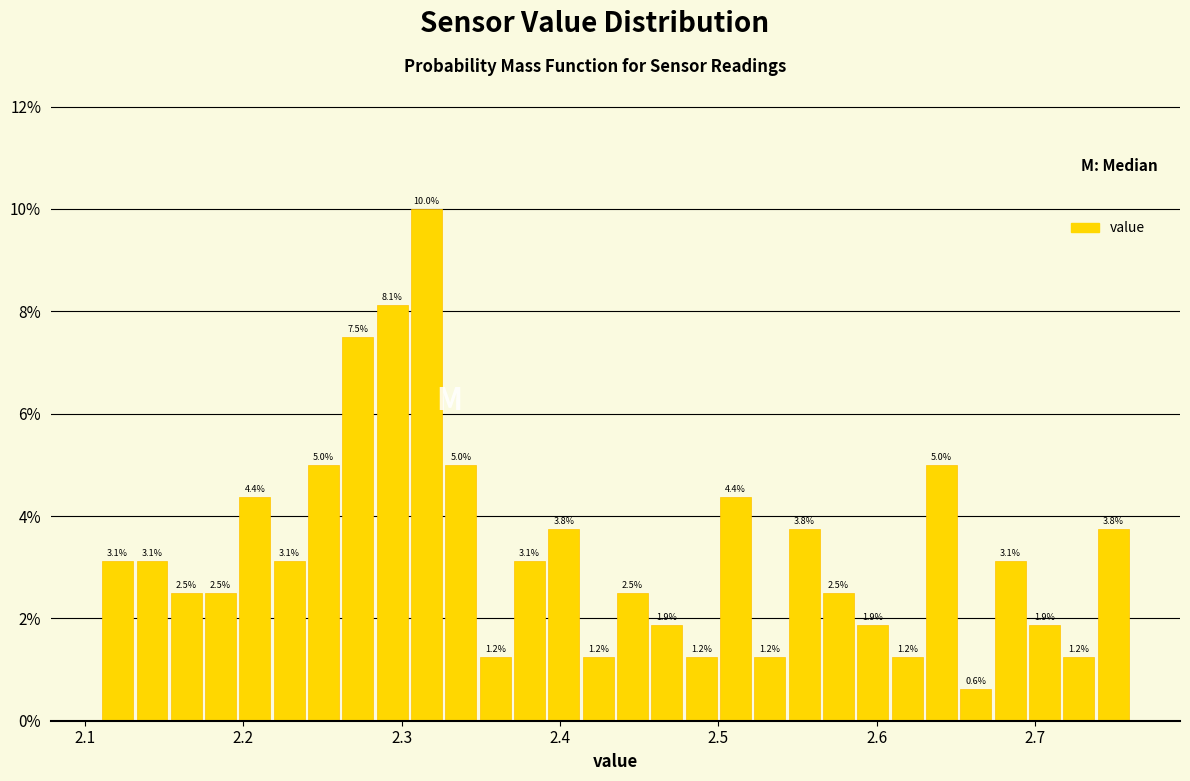

Around what value on the x-axis is the tallest bar? Give the approximate position of its centre, as read against the axis.

2.32